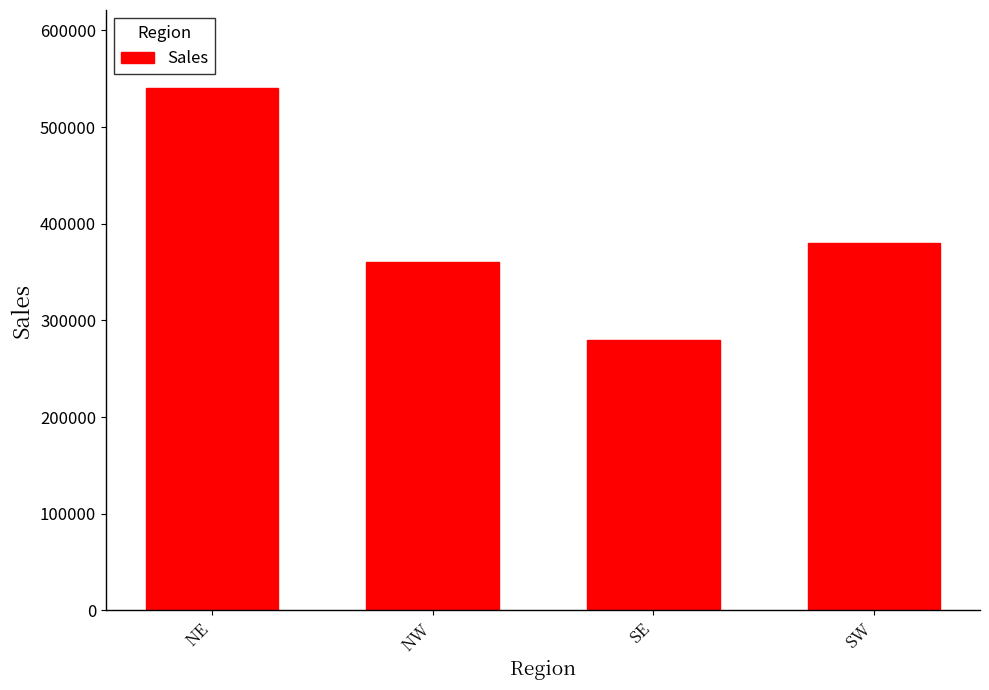

What is the sum of all values?

1560000